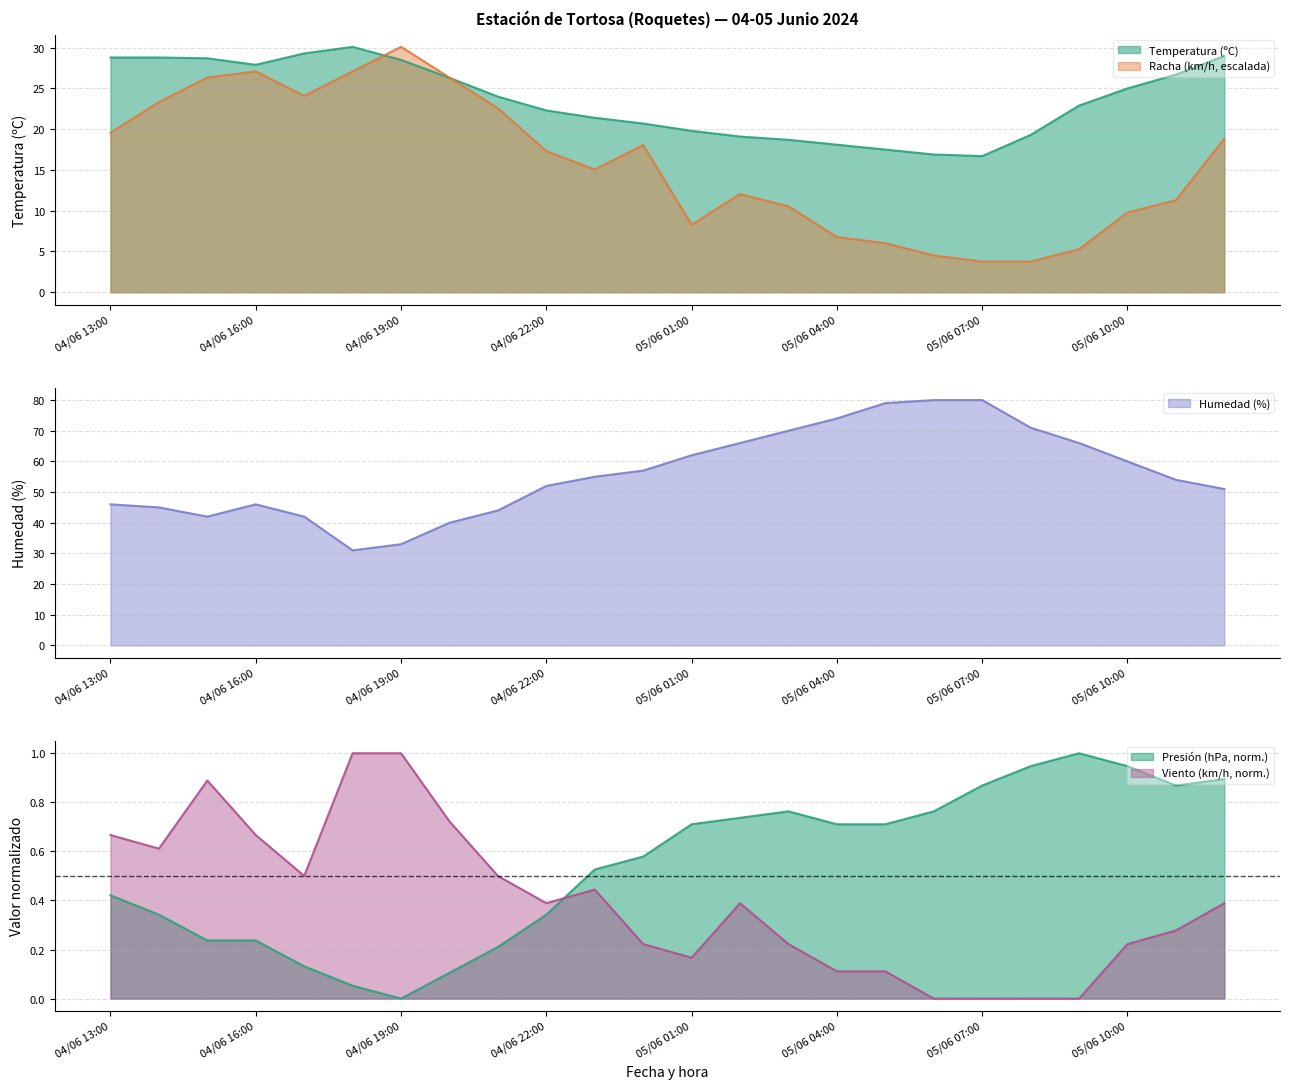

Reading right to left, what are all the values shown in this chart?

Temperatura (ºC): 29.0	26.7	25.0	22.9	19.3	16.7	16.9	17.5	18.1	18.7	19.1	19.8	20.7	21.4	22.3	24.0	26.3	28.5	30.1	29.3	27.9	28.7	28.8	28.8
Racha (km/h): 18.8	11.3	9.8	5.3	3.8	3.8	4.5	6.0	6.8	10.5	12.0	8.3	18.1	15.1	17.3	22.6	26.3	30.1	27.1	24.1	27.1	26.3	23.3	19.6
Humedad (%): 51.0	54.0	60.0	66.0	71.0	80.0	80.0	79.0	74.0	70.0	66.0	62.0	57.0	55.0	52.0	44.0	40.0	33.0	31.0	42.0	46.0	42.0	45.0	46.0
Presión (hPa): 0.9	0.9	0.9	1.0	0.9	0.9	0.8	0.7	0.7	0.8	0.7	0.7	0.6	0.5	0.3	0.2	0.1	0.0	0.1	0.1	0.2	0.2	0.3	0.4
Velocidad del viento (km/h): 0.4	0.3	0.2	0.0	0.0	0.0	0.0	0.1	0.1	0.2	0.4	0.2	0.2	0.4	0.4	0.5	0.7	1.0	1.0	0.5	0.7	0.9	0.6	0.7